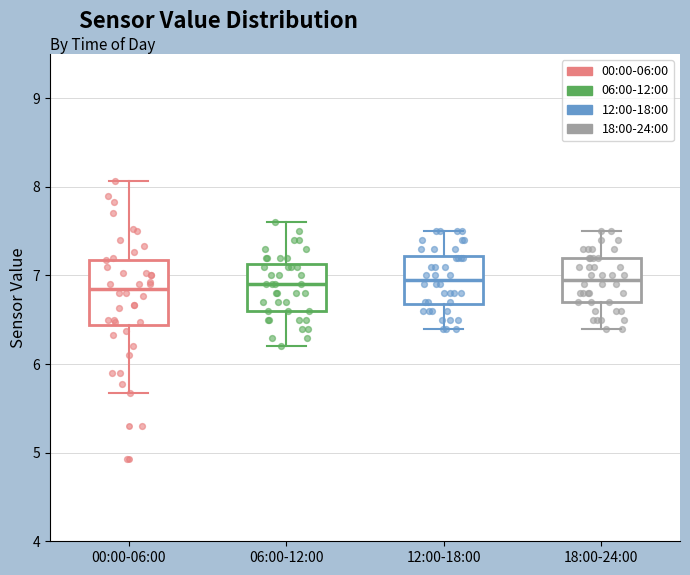

Reading left to right, read every box against the y-axis: the position of its median line, the range the box covers, and the ends of its whiskers. The values are not printed on the chart, so give them approximately, as read against the axis.

00:00-06:00: median 6.9, box 6.4 to 7.2, whiskers 5.7 to 8.1
06:00-12:00: median 6.9, box 6.6 to 7.1, whiskers 6.2 to 7.6
12:00-18:00: median 7.0, box 6.7 to 7.2, whiskers 6.4 to 7.5
18:00-24:00: median 7.0, box 6.7 to 7.2, whiskers 6.4 to 7.5